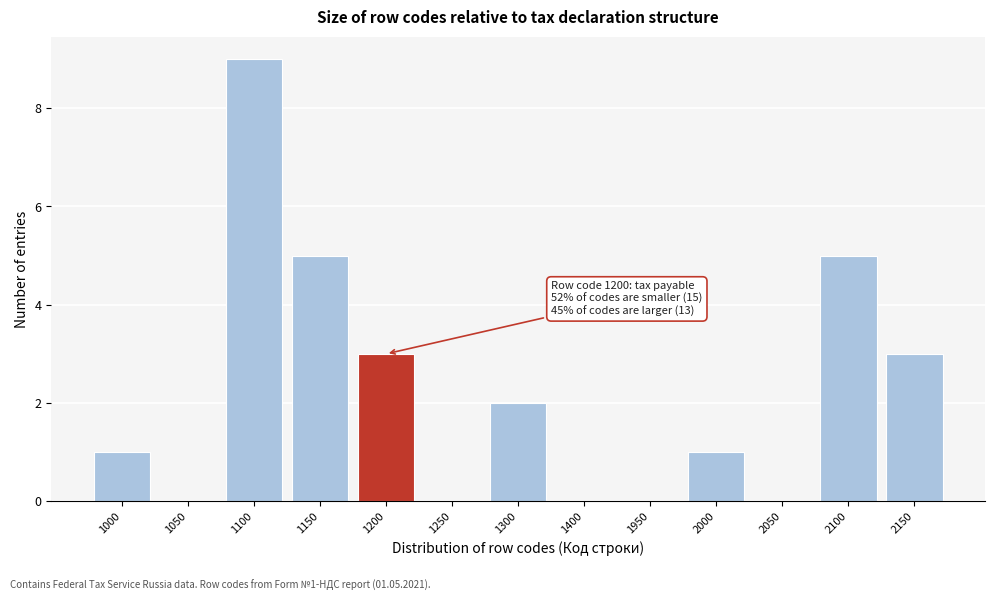

Reading right to left, what are all the values shown in this chart?

2150=3	2100=5	2050=0	2000=1	1950=0	1400=0	1300=2	1250=0	1200=3	1150=5	1100=9	1050=0	1000=1